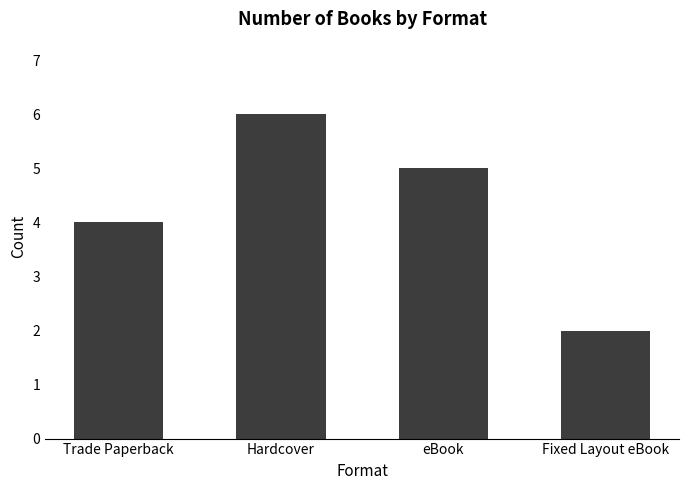

Which has a higher value, Trade Paperback or Fixed Layout eBook?

Trade Paperback